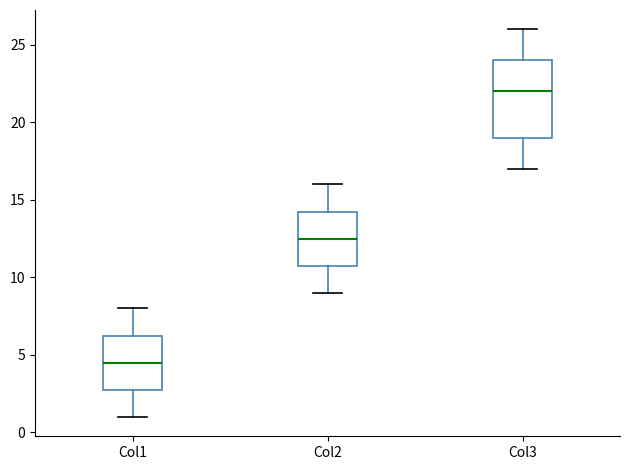

Where is the lower edge of the box for Col2 on the y-axis? The values are not printed on the chart, so give them approximately, as read against the axis.

11.0